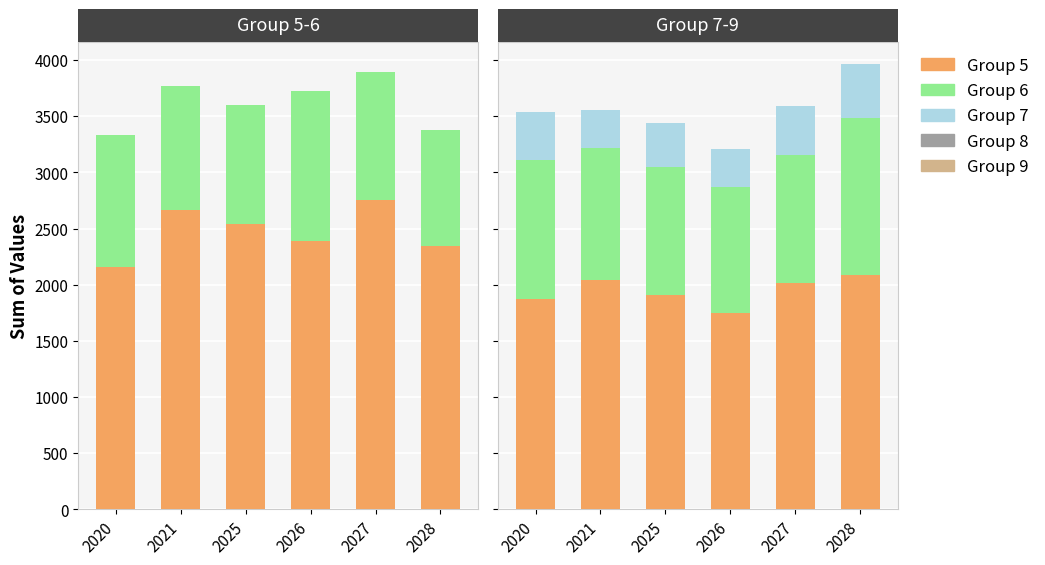

The Group 5 series shows 3946 at 2027. True or false?

False